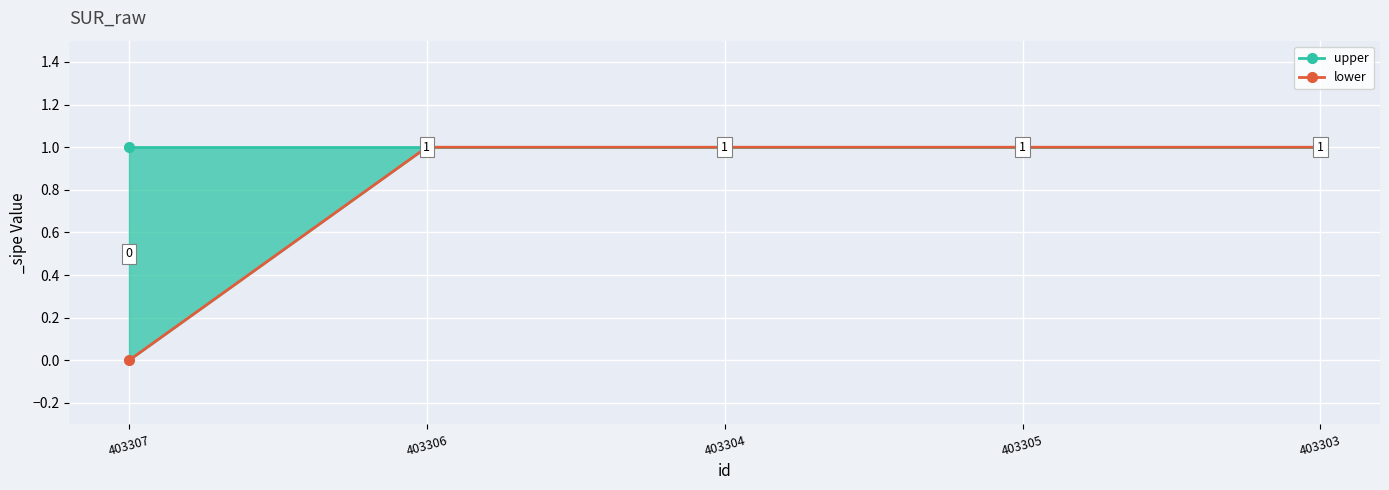

At how many categories does at least one series exceed 0?

5